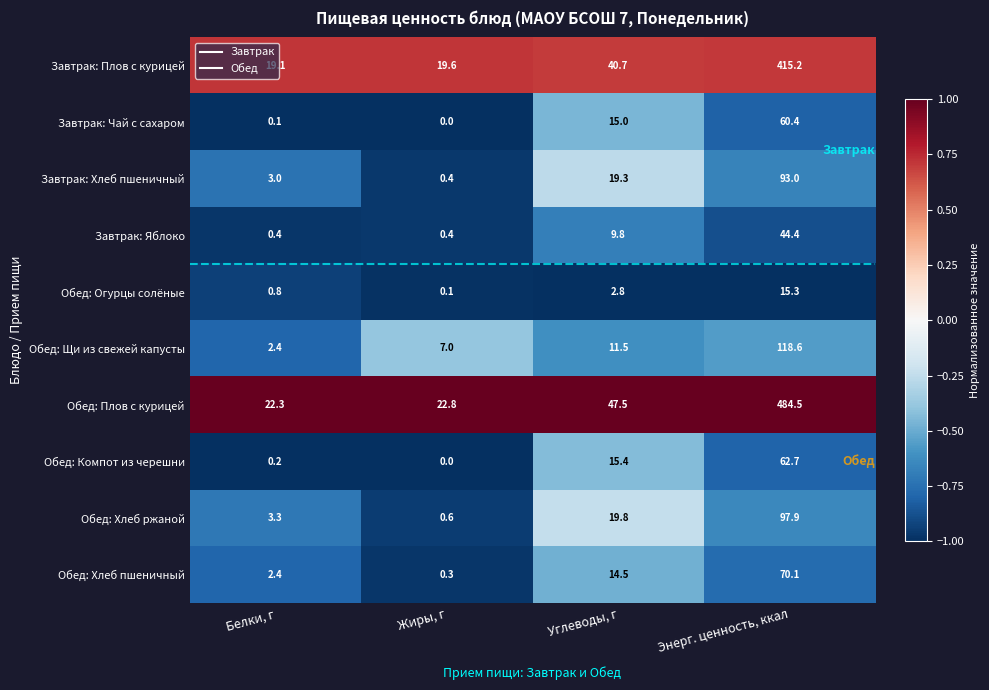

Where is Завтрак: Яблоко nearest to the value 22?

Углеводы, г